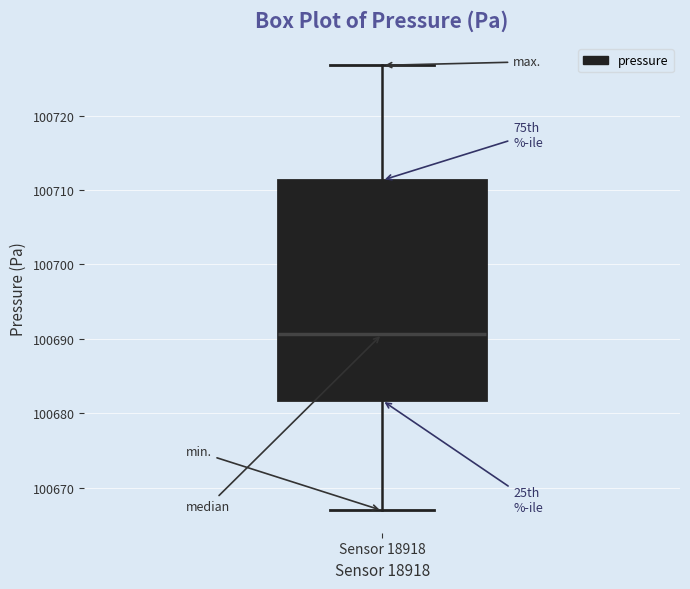

Read this box plot against the y-axis: the position of the median line, the range covered by the box, and the ends of both whiskers. The values are not printed on the chart, so give them approximately, as read against the axis.

median 100691, box 100682 to 100711, whiskers 100667 to 100727